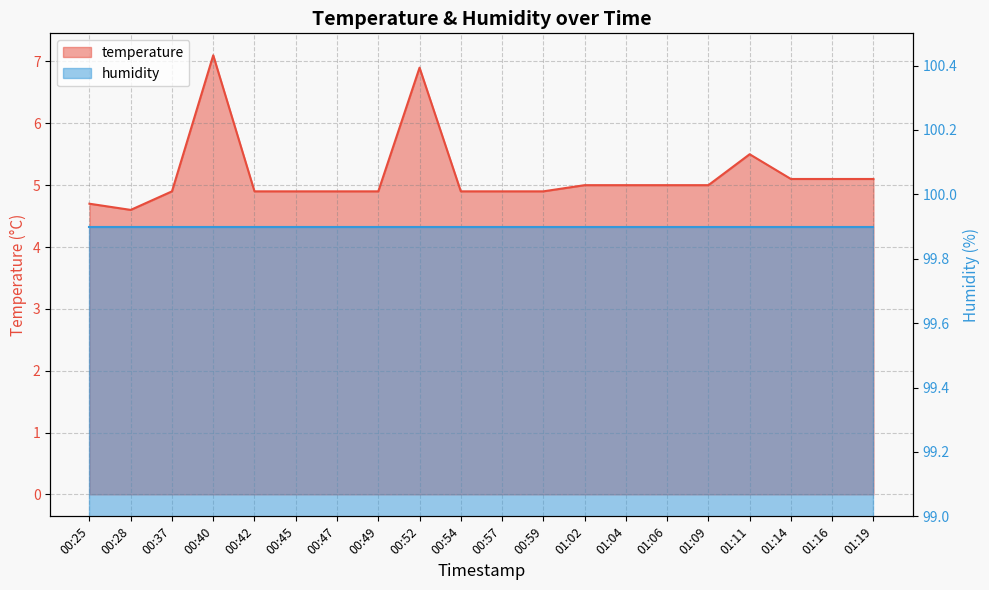

Reading right to left, transcribe all the data shown in this chart.

5.1	5.1	5.1	5.5	5.0	5.0	5.0	5.0	4.9	4.9	4.9	6.9	4.9	4.9	4.9	4.9	7.1	4.9	4.6	4.7